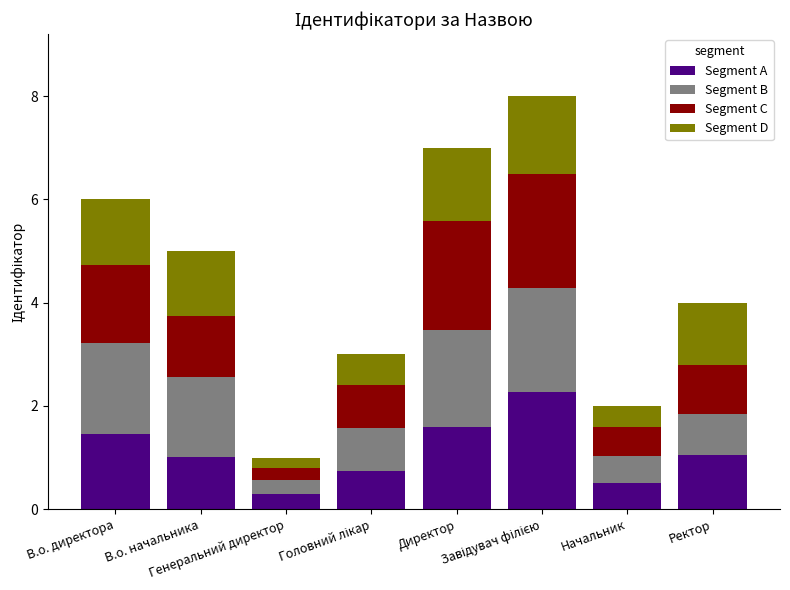

How many bars are there in total?

32